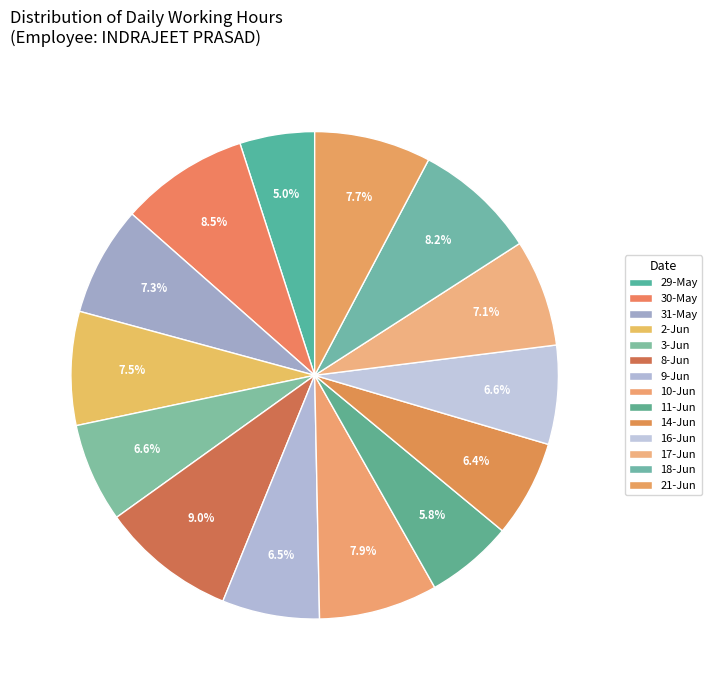

What is the smallest slice in the pie chart?

29-May